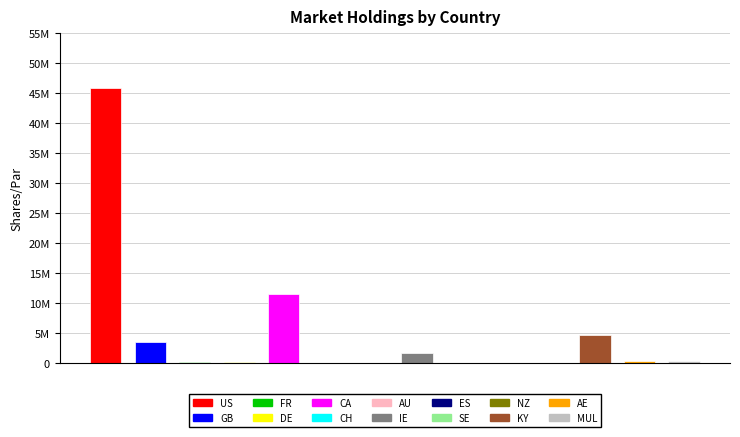

Reading left to right, extract all data points from this chart.

45823000	3464177	212455	167525	11516000	8170	305	1700000	5481	1848	14601	4750000	427745	350000